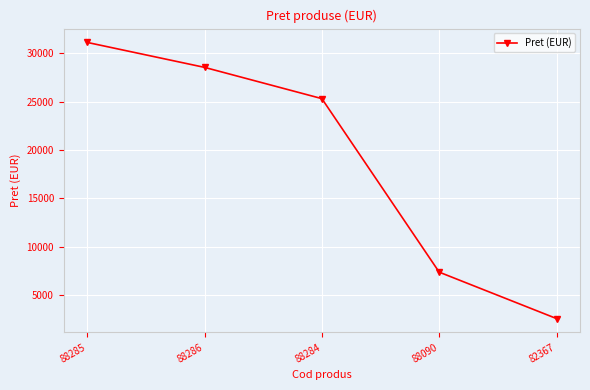

Between 82367 and 88286, which is larger?

88286